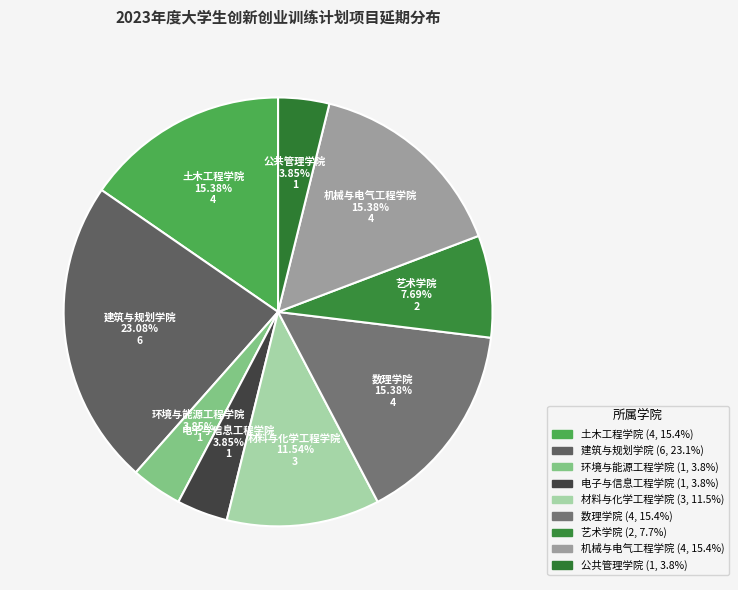

Count the number of slices in the pie.

9